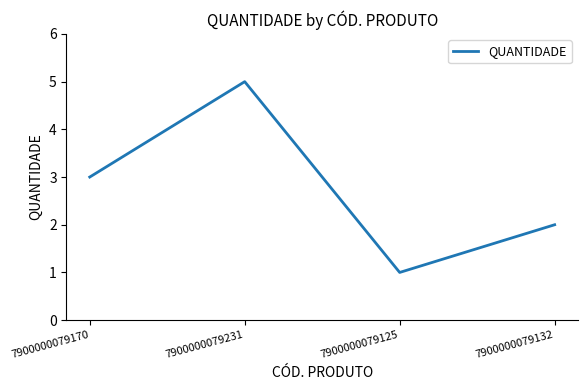

Between 7900000079132 and 7900000079170, which is larger?

7900000079170